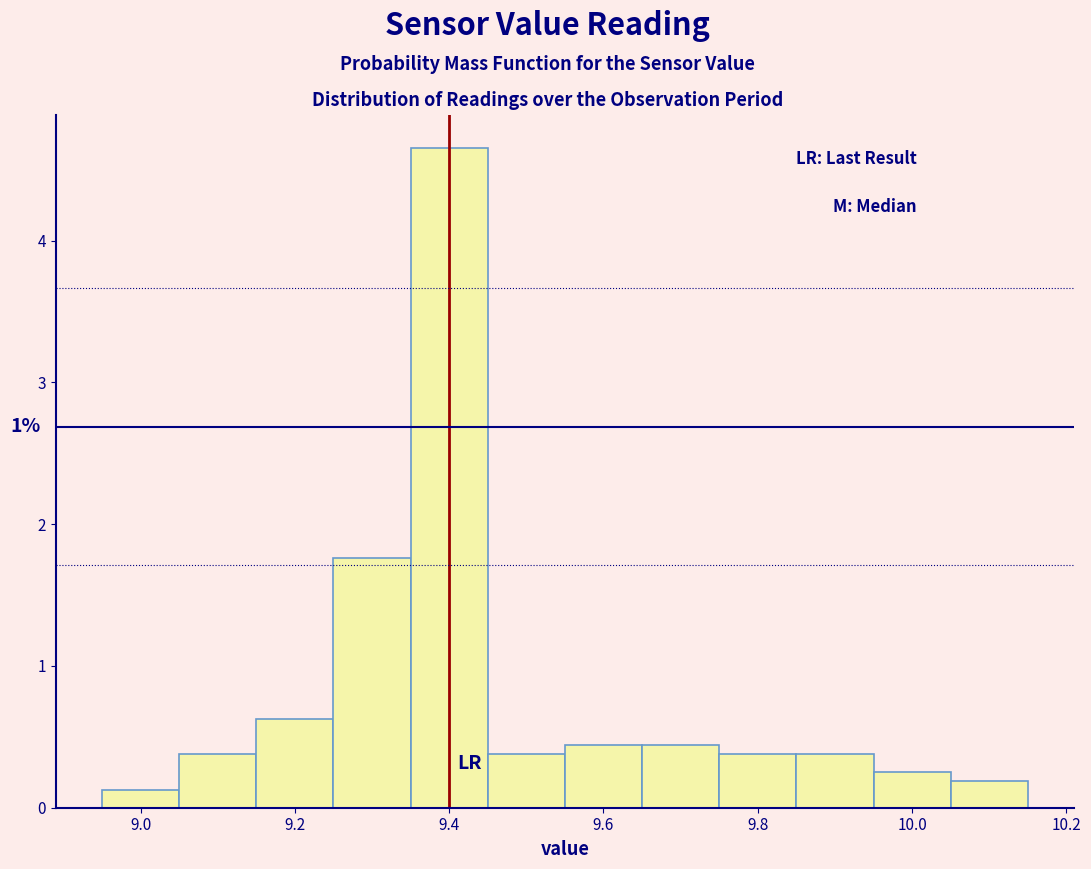

Which range on the x-axis has the tallest bar?

9.35 to 9.45